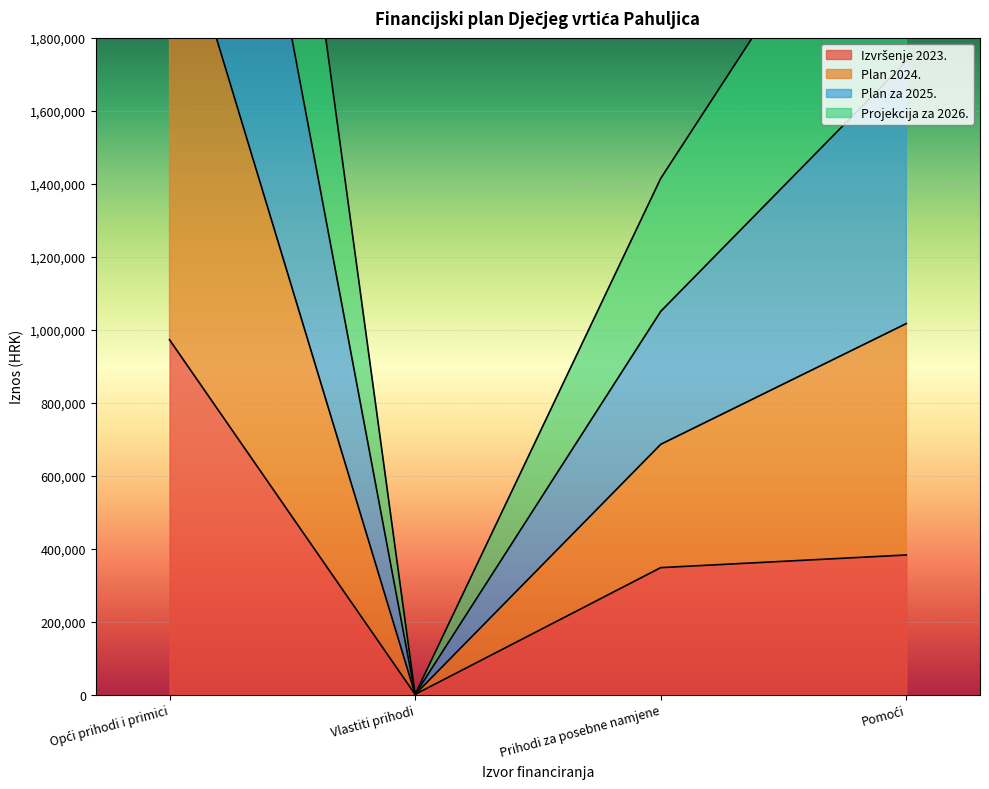

The Plan za 2025. series shows 1050062 at Prihodi za posebne namjene. True or false?

True